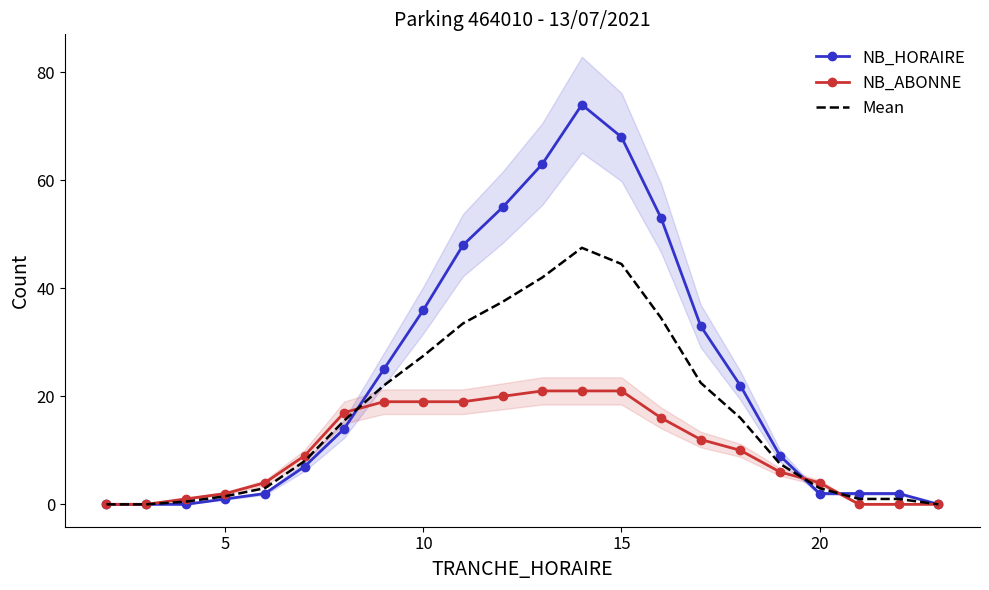

Is it true that NB_HORAIRE equals 104.3 at 15?

False